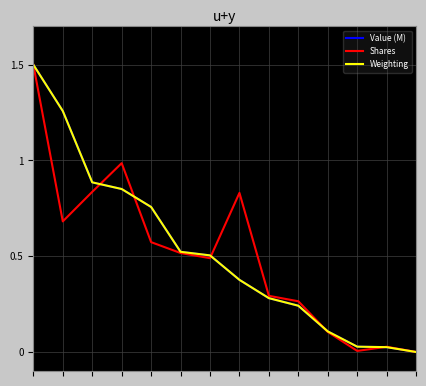

True or false: Shares and Weighting cross at least once.

True